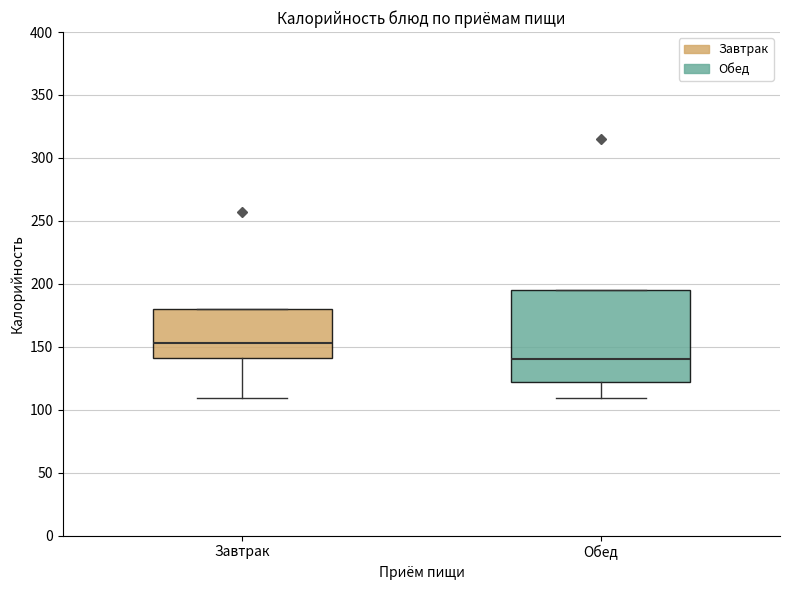

Where is the lower edge of the box for Завтрак on the y-axis? The values are not printed on the chart, so give them approximately, as read against the axis.

140